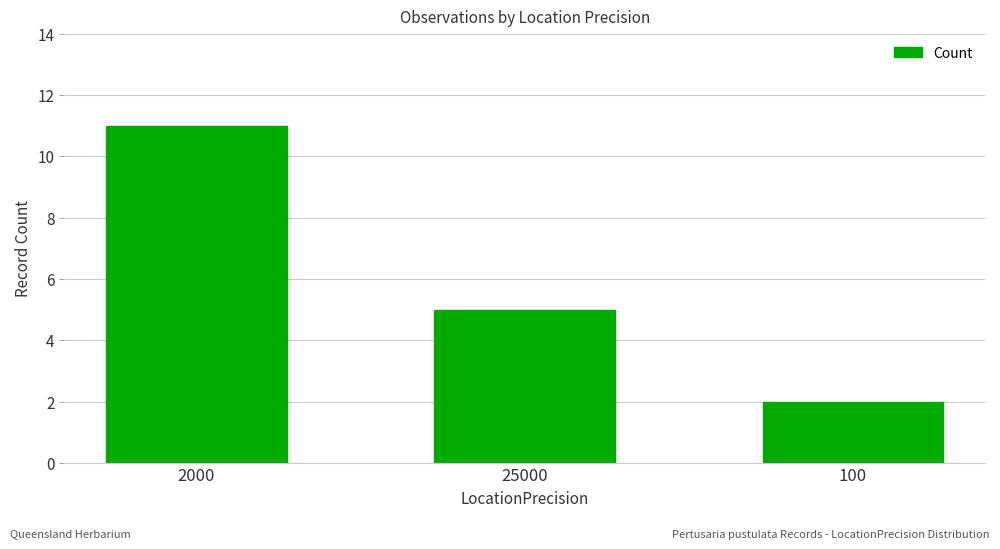

What is the difference between the second highest and minimum values?

3